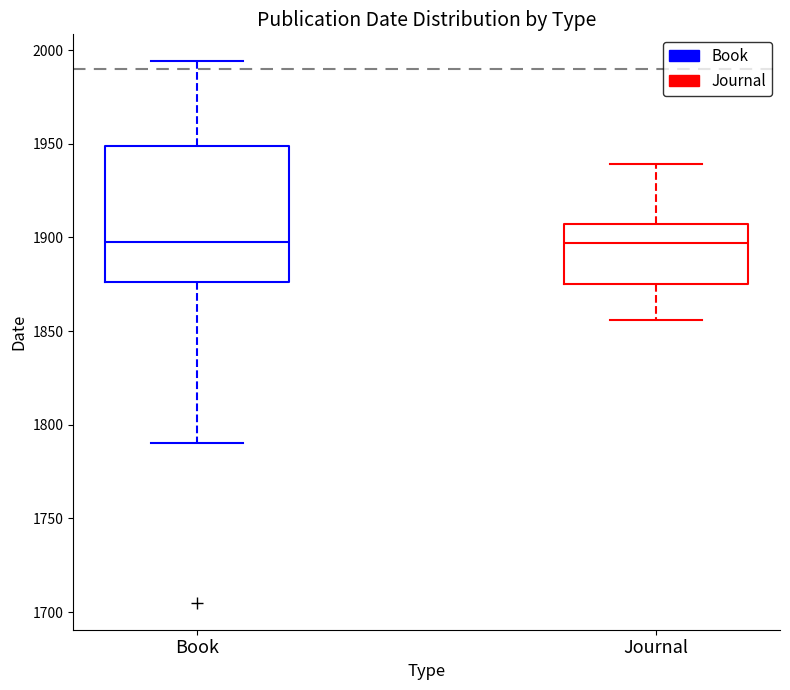

Reading left to right, read every box against the y-axis: the position of its median line, the range the box covers, and the ends of its whiskers. The values are not printed on the chart, so give them approximately, as read against the axis.

Book: median 1900, box 1875 to 1950, whiskers 1790 to 1995
Journal: median 1895, box 1875 to 1905, whiskers 1855 to 1940